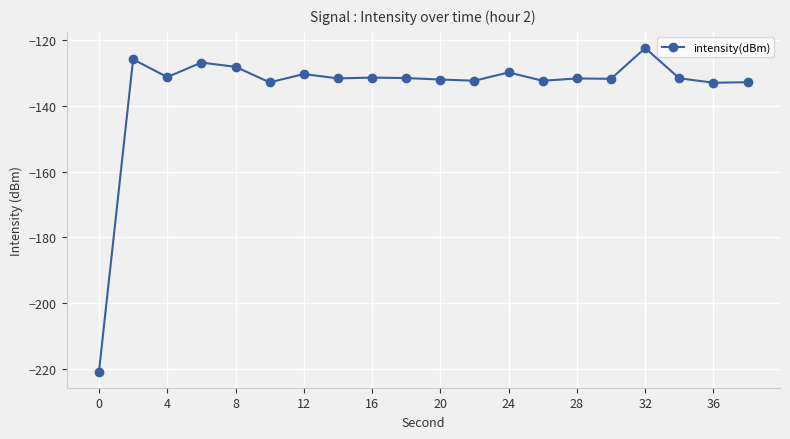

How many lines are shown in the chart?

1